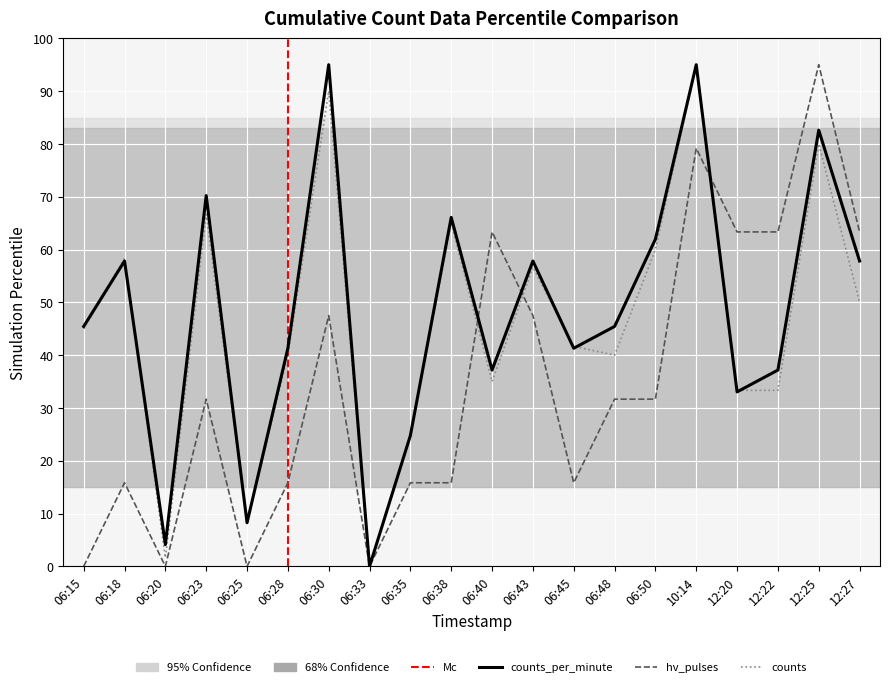

At which label does counts_per_minute reach its peak?

06:30